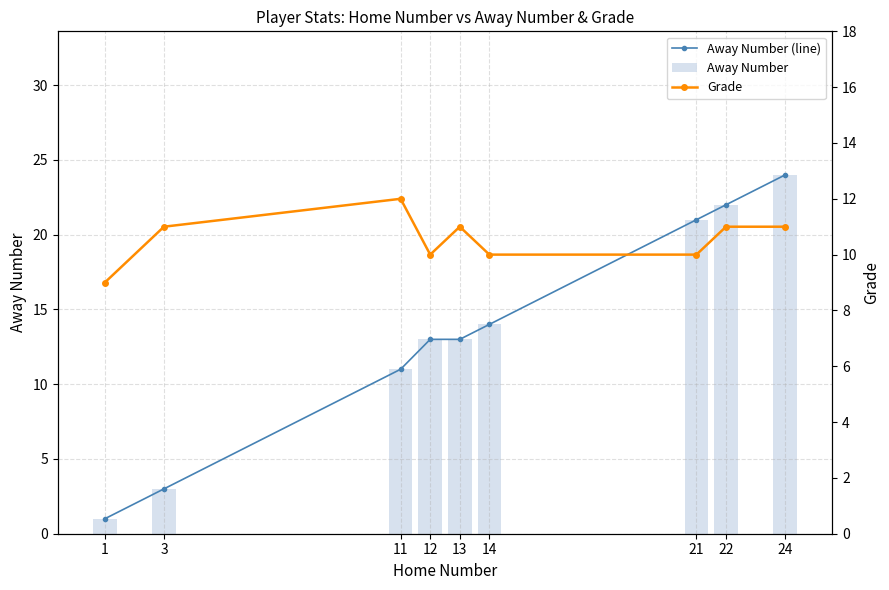

Reading left to right, extract all data points from this chart.

Away Number (line): 1=1	3=3	11=11	12=13	13=13	14=14	21=21	22=22	24=24
Away Number: 1=1	3=3	11=11	12=13	13=13	14=14	21=21	22=22	24=24
Grade: 1=9	3=11	11=12	12=10	13=11	14=10	21=10	22=11	24=11